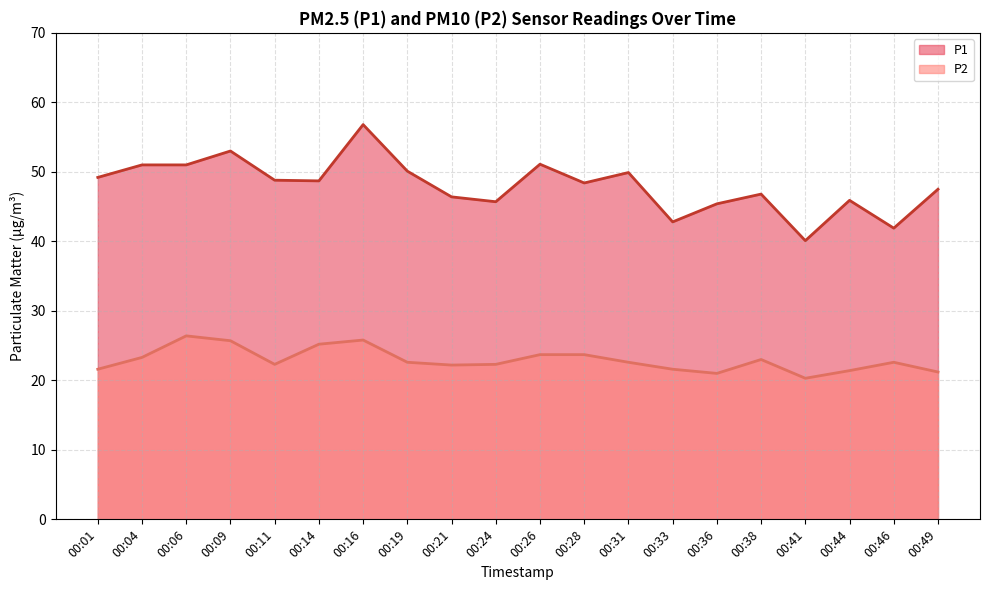

At which category is the sum across all series the highest?

00:16